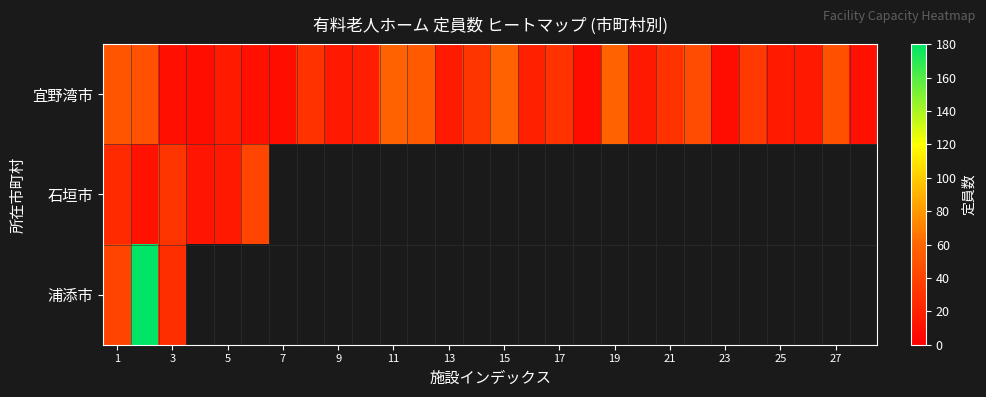

What is the lowest value of the 石垣市 series?

11.0